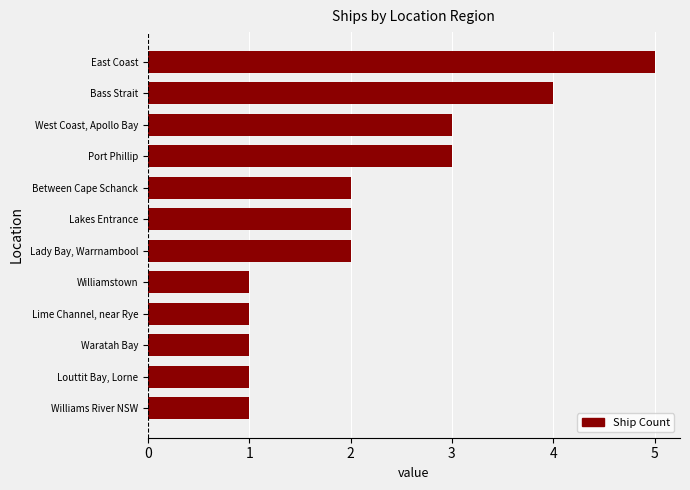

What is the difference between the maximum and minimum values?

4